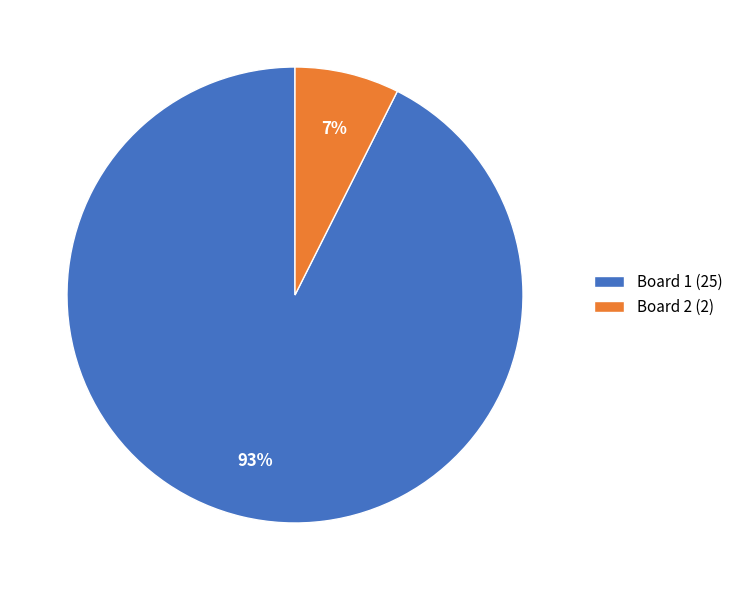

Is it true that Board 2 is 7% of the pie?

True